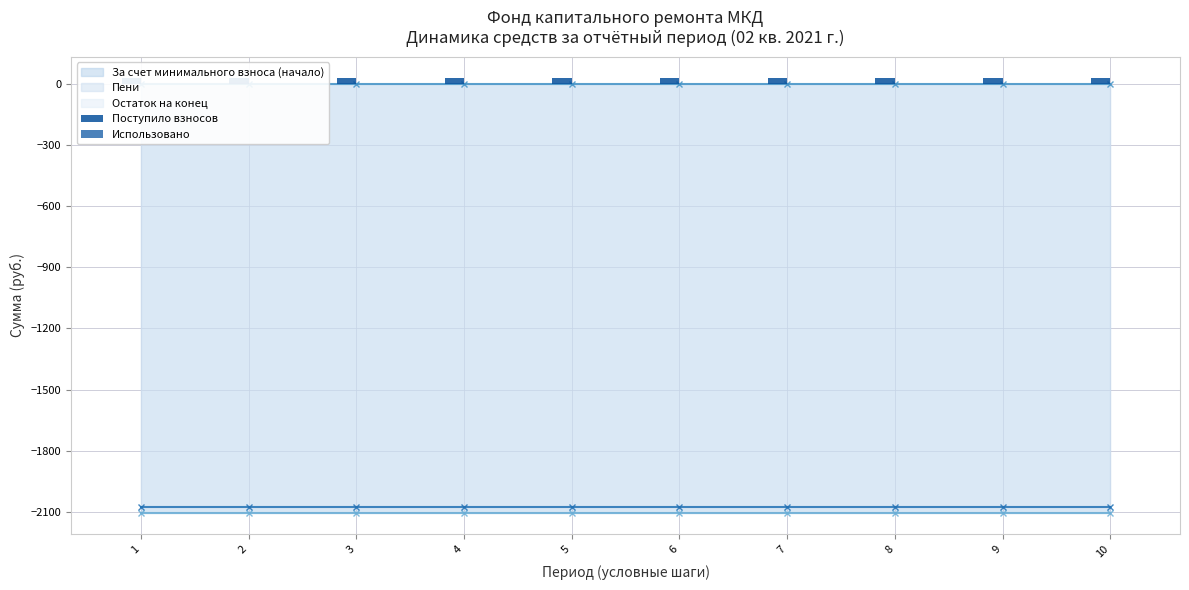

Which label corresponds to the smallest value in the chart?

1